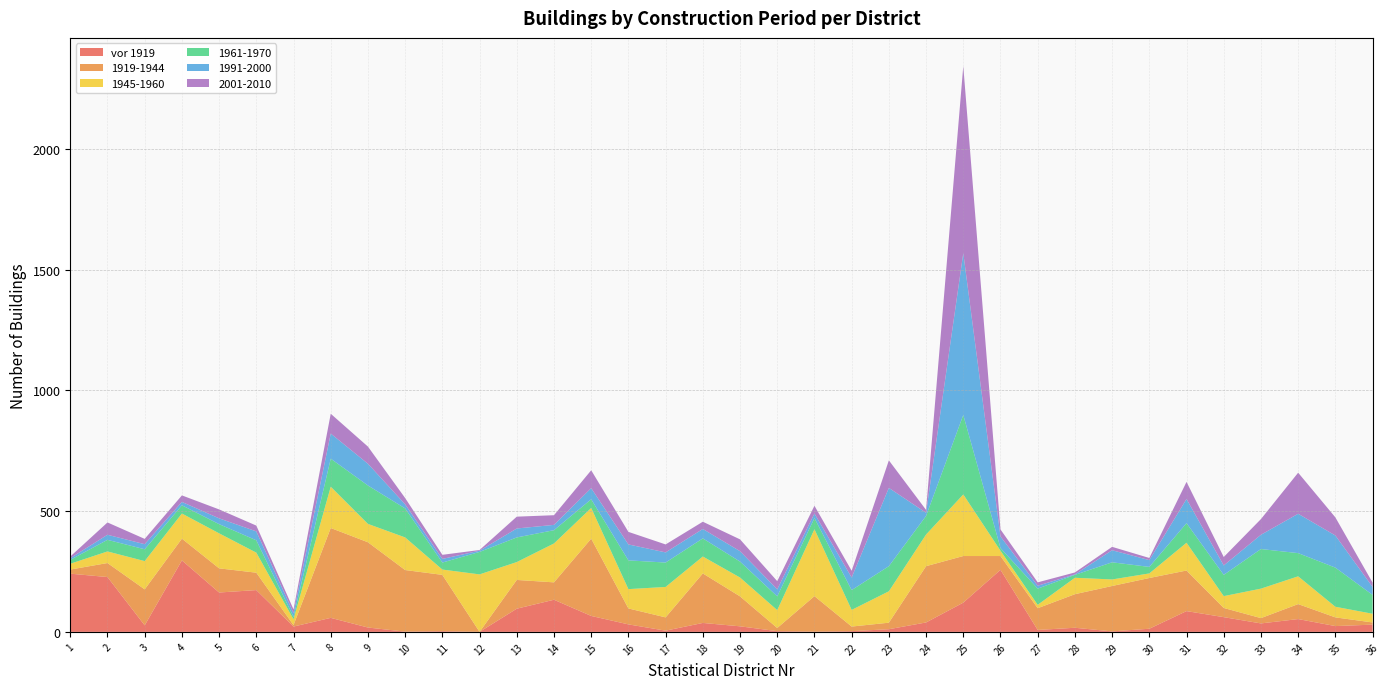

Reading right to left, what are all the values shown in this chart?

vor 1919: 30	24	53	35	61	86	13	2	17	8	257	121	39	11	3	1	3	23	37	5	31	66	133	96	0	3	1	18	58	22	173	163	296	27	227	241
1919-1944: 9	36	62	22	38	168	210	188	139	90	57	193	233	27	19	147	13	124	205	55	66	320	72	119	0	233	255	353	372	6	72	100	90	149	58	17
1945-1960: 36	44	115	122	49	115	19	27	68	14	22	255	131	130	69	277	74	78	70	126	80	127	161	74	238	22	135	76	171	24	83	145	104	117	48	24
1961-1970: 78	162	96	164	88	81	27	71	12	67	11	329	77	104	82	46	57	66	75	101	119	36	55	102	93	29	120	159	116	10	51	38	34	49	48	16
1991-2000: 33	133	163	59	39	100	28	50	2	12	48	670	13	324	52	19	29	43	39	42	66	46	22	37	5	15	17	90	104	16	37	24	14	21	21	7
2001-2010: 18	75	170	65	35	71	9	14	8	14	29	774	12	114	28	32	34	49	30	33	52	74	40	49	3	17	26	71	82	15	24	37	27	22	51	7